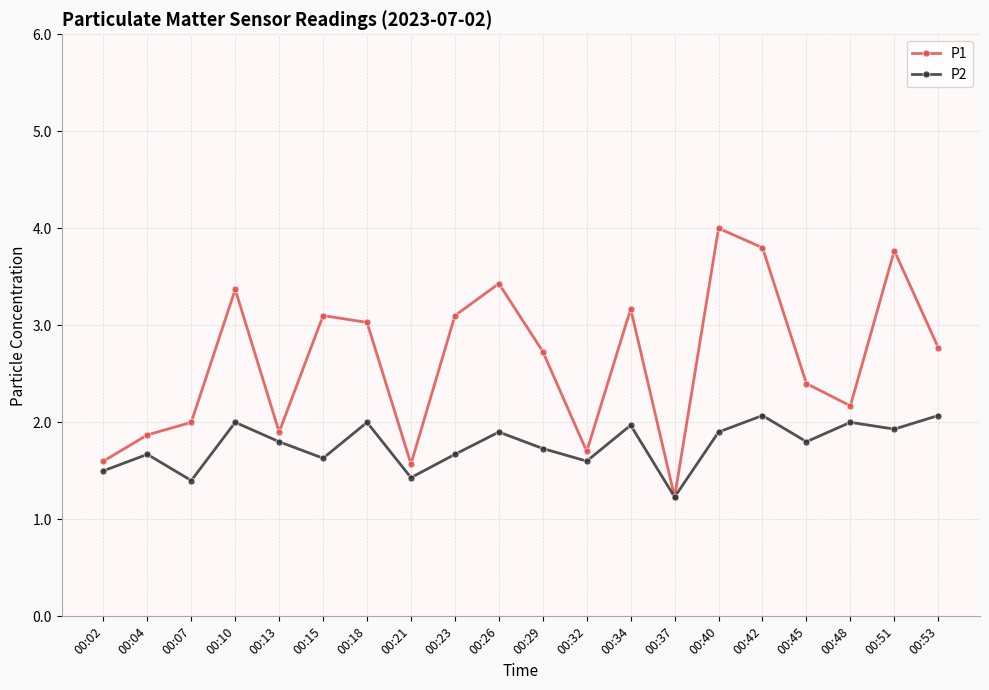

True or false: P2 has a value of 0.8 at 00:37.

False